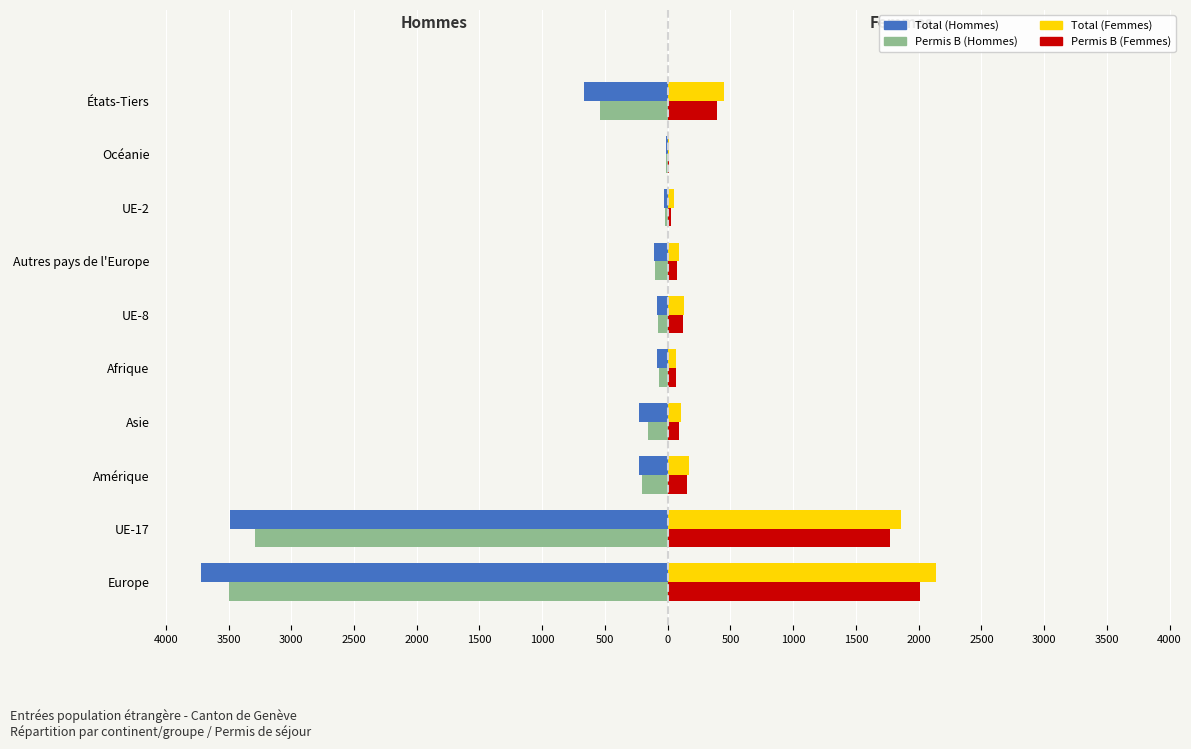

What are all the series names shown in the legend?

Total (Hommes), Permis B (Hommes), Total (Femmes), Permis B (Femmes)